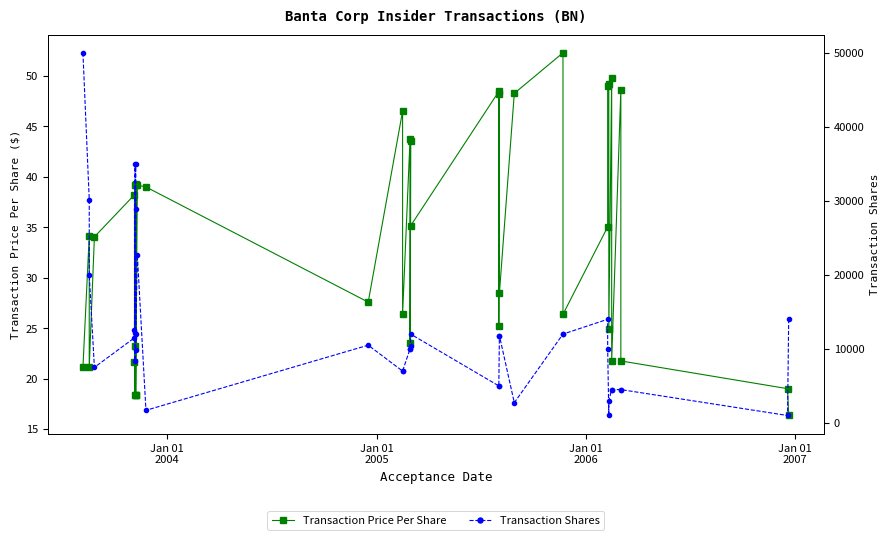

What is the maximum value shown in the chart?

50000.0